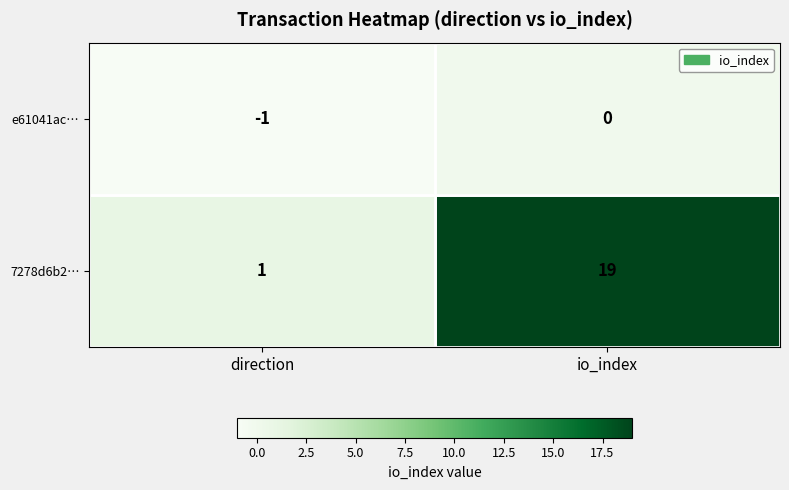

What is the sum of all 7278d6b2… values?

20